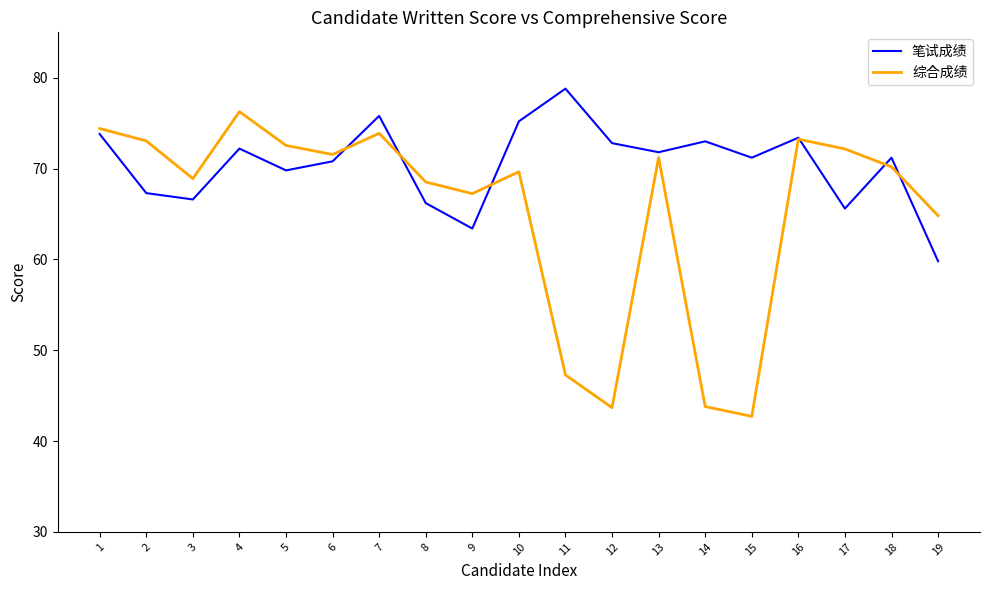

How many interior local valleys does the 综合成绩 series have?

5